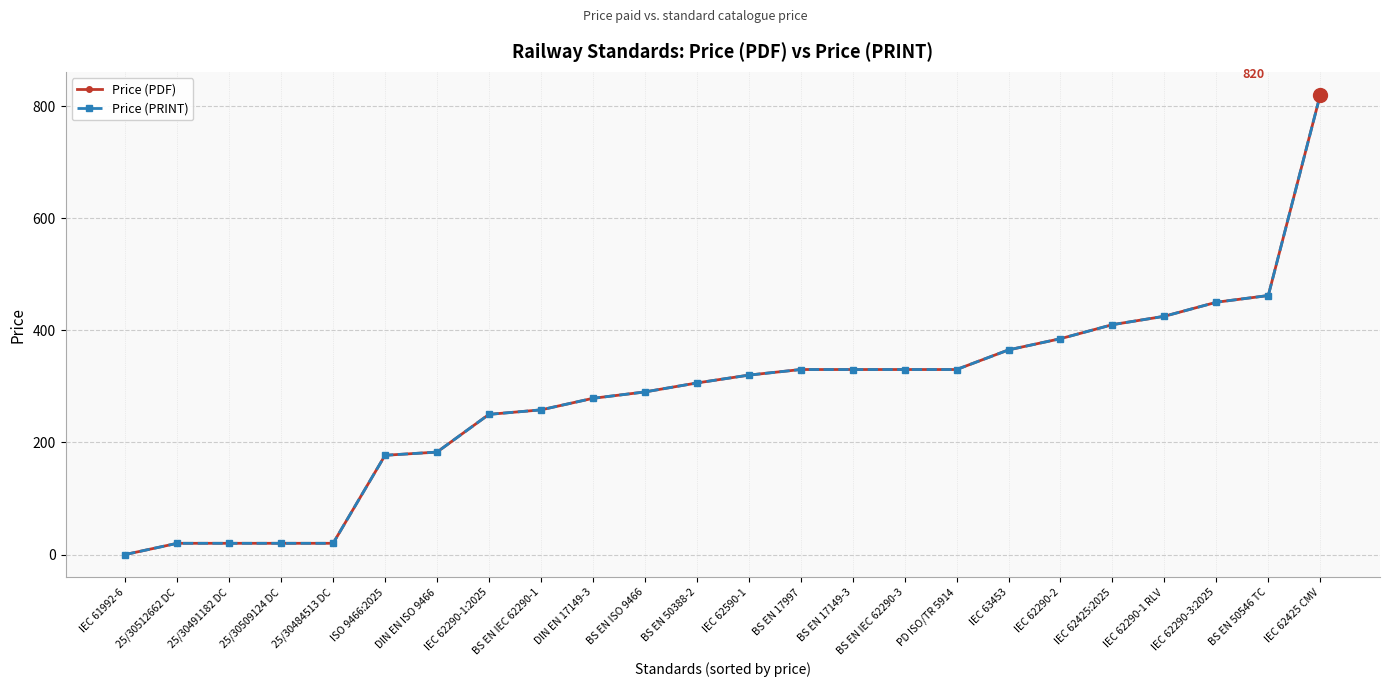

Is this an area chart (filled region under the line)?

No